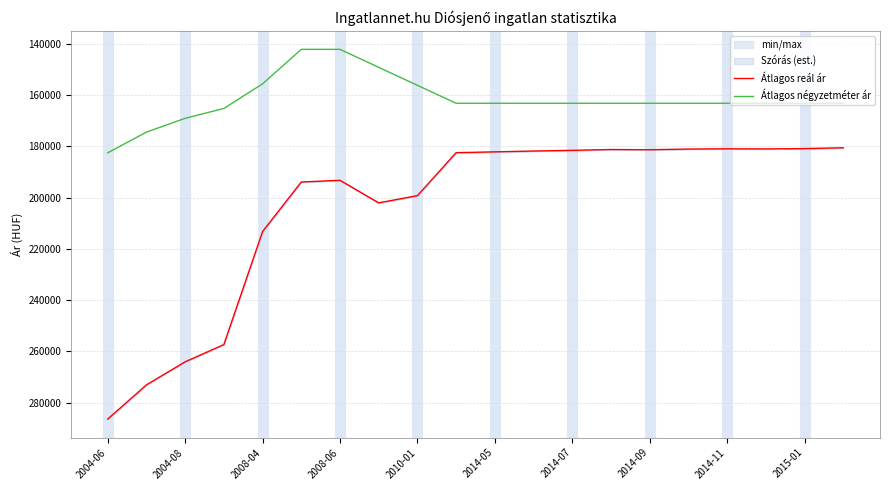

What is the total value across all series at 13?

344374